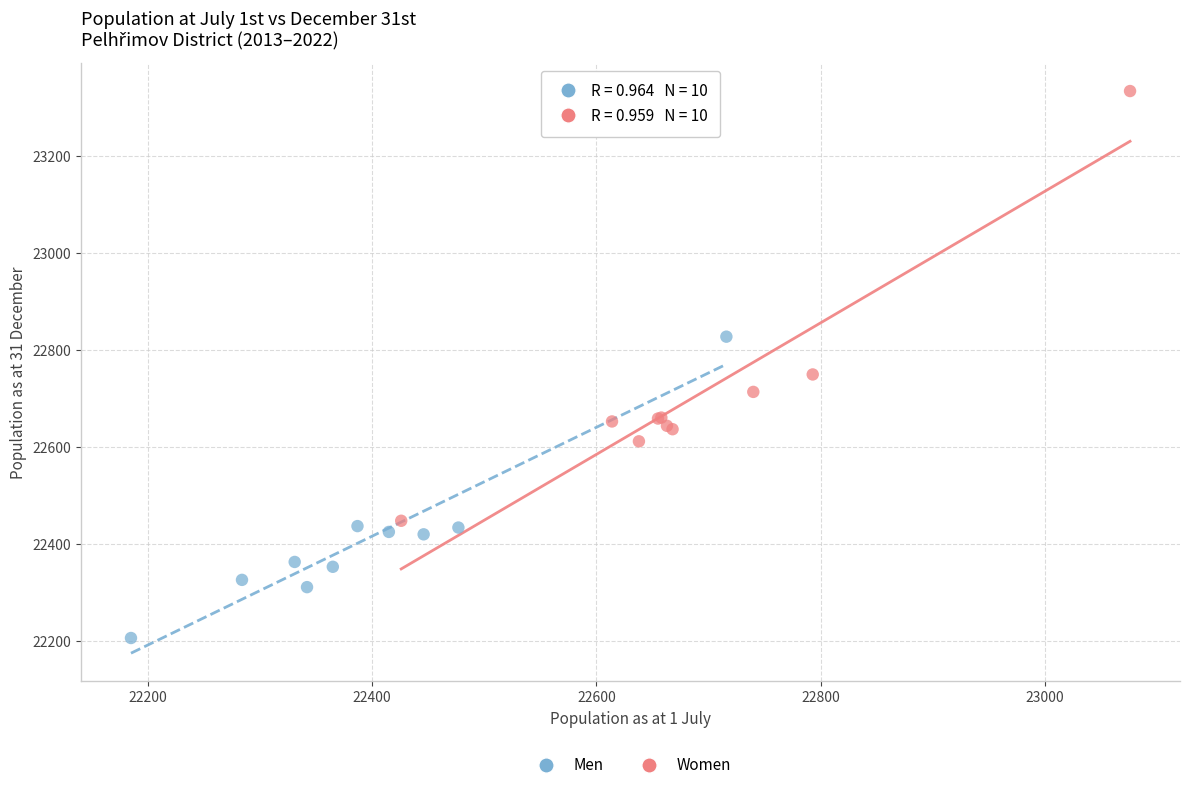

Which series contains the lowest Y value?

Men